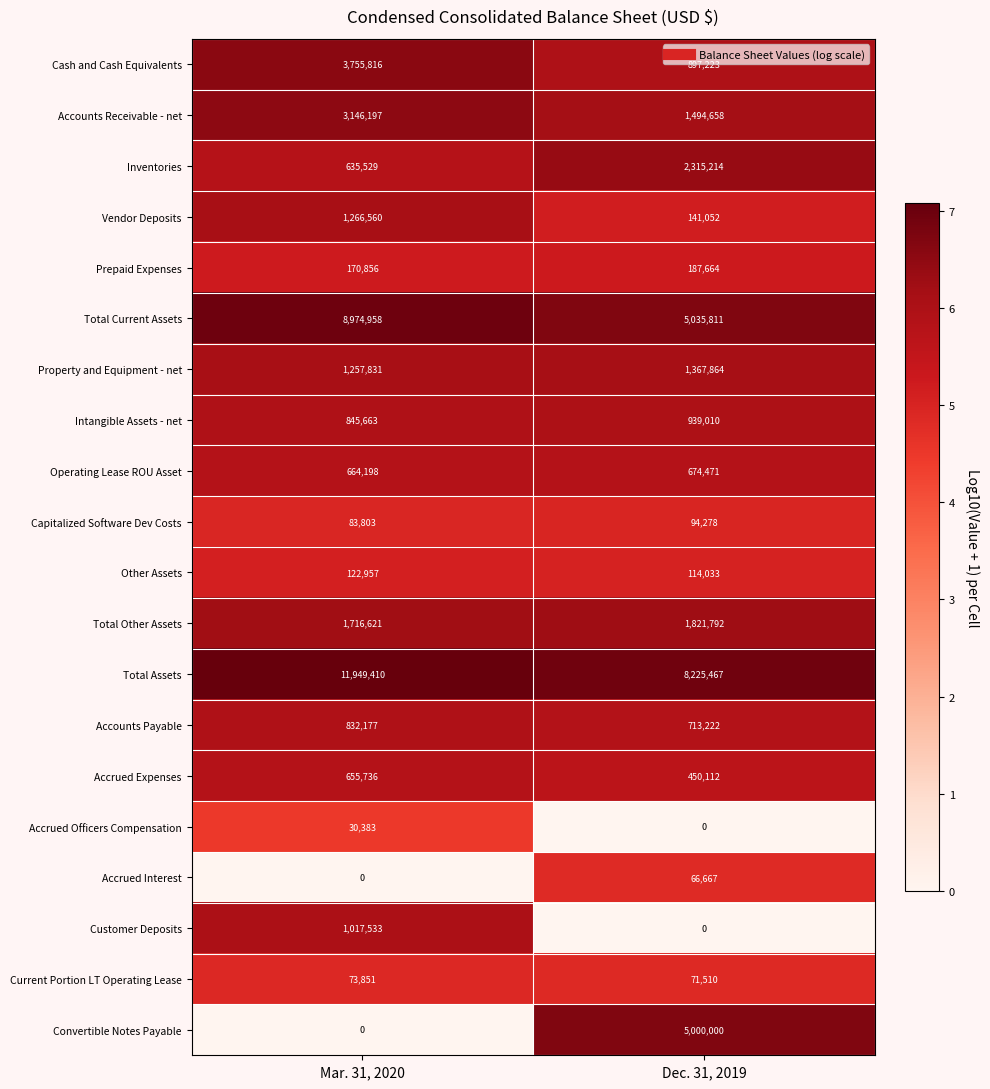

What is the lowest value of the Vendor Deposits series?

141052